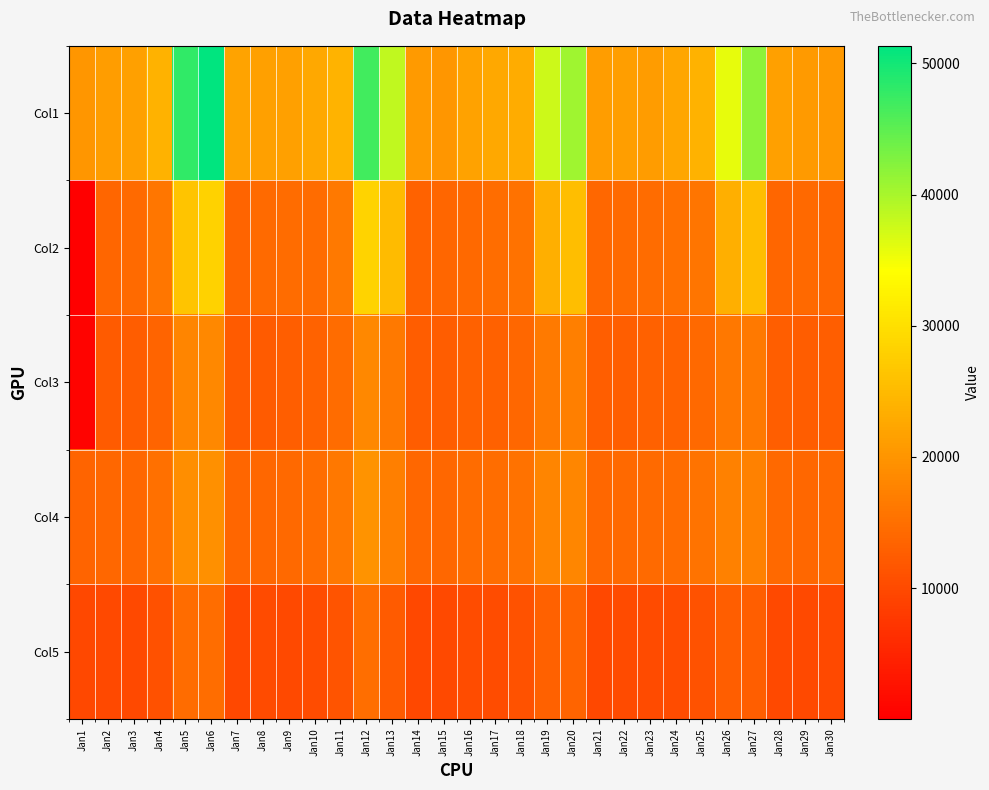

What is the maximum value shown in the chart?

51347